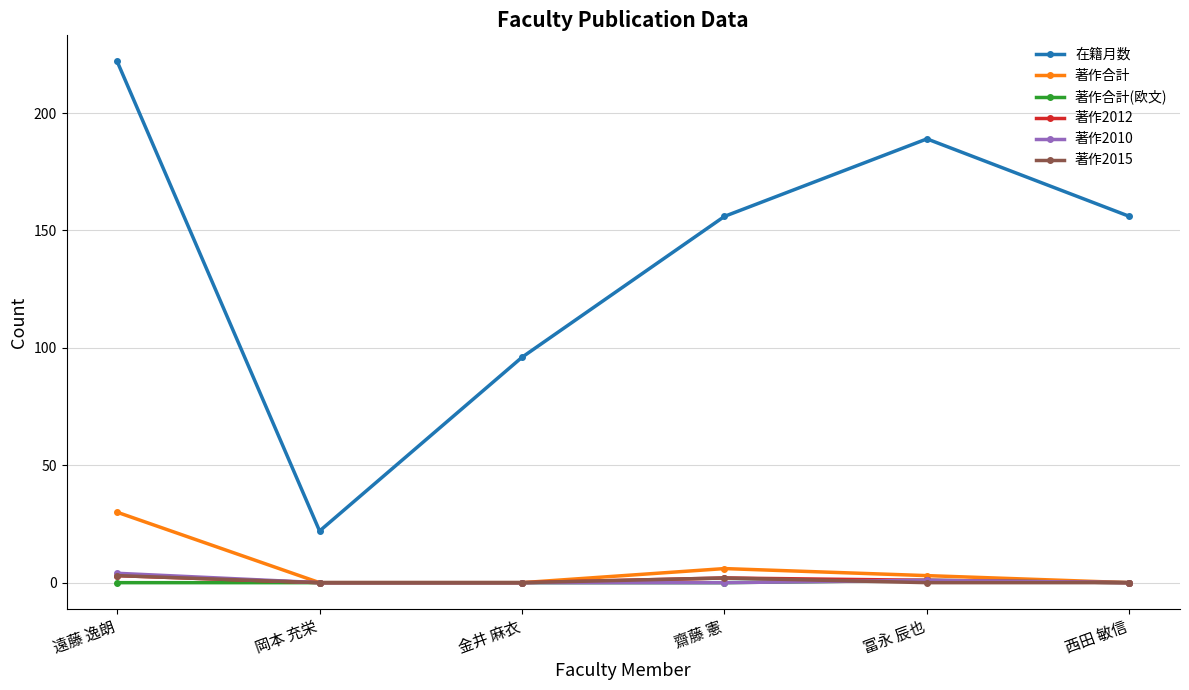

What is the spread (max minus min) of values at 齋藤 憲?

156